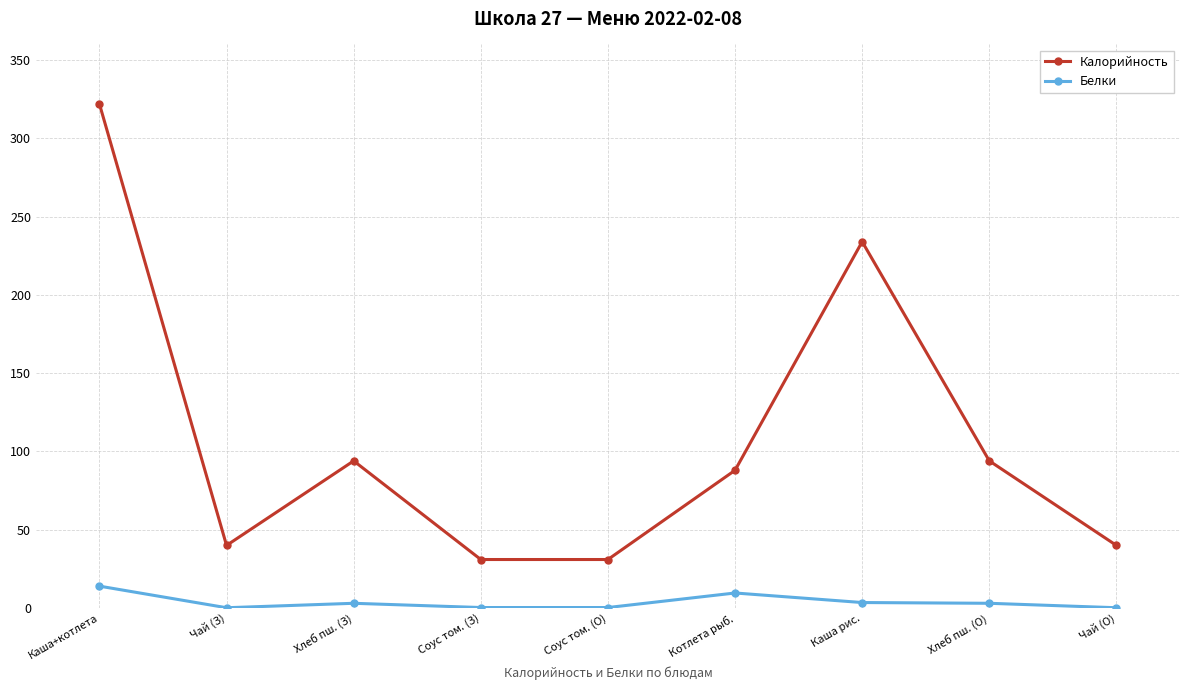

True or false: Калорийность has more than 1 points higher than both neighbors.

True